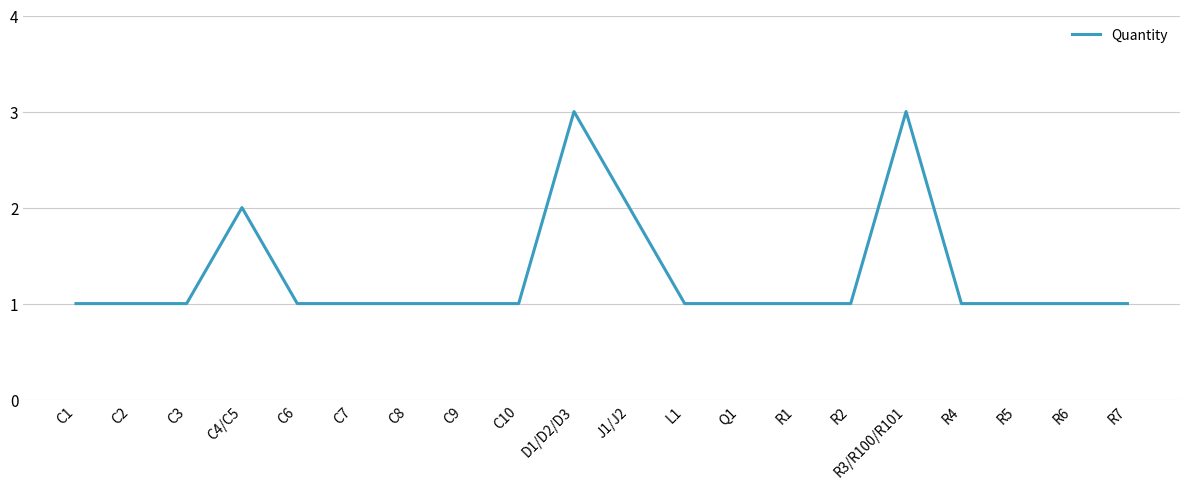

Reading right to left, extract all data points from this chart.

1	1	1	1	3	1	1	1	1	2	3	1	1	1	1	1	2	1	1	1